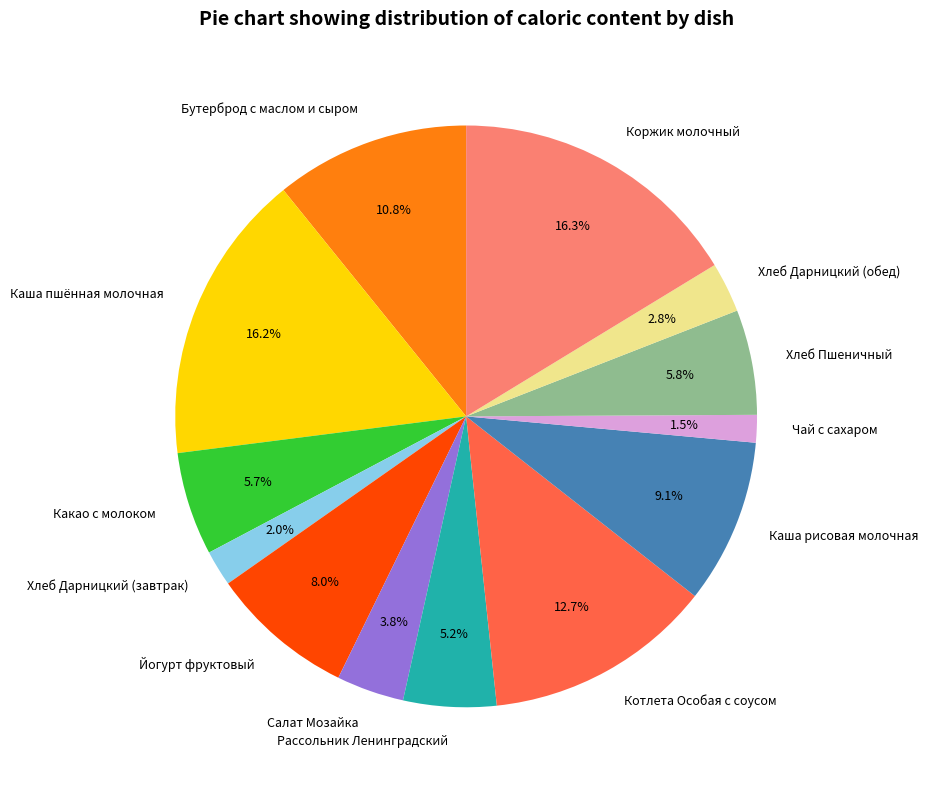

Count the number of slices in the pie.

13